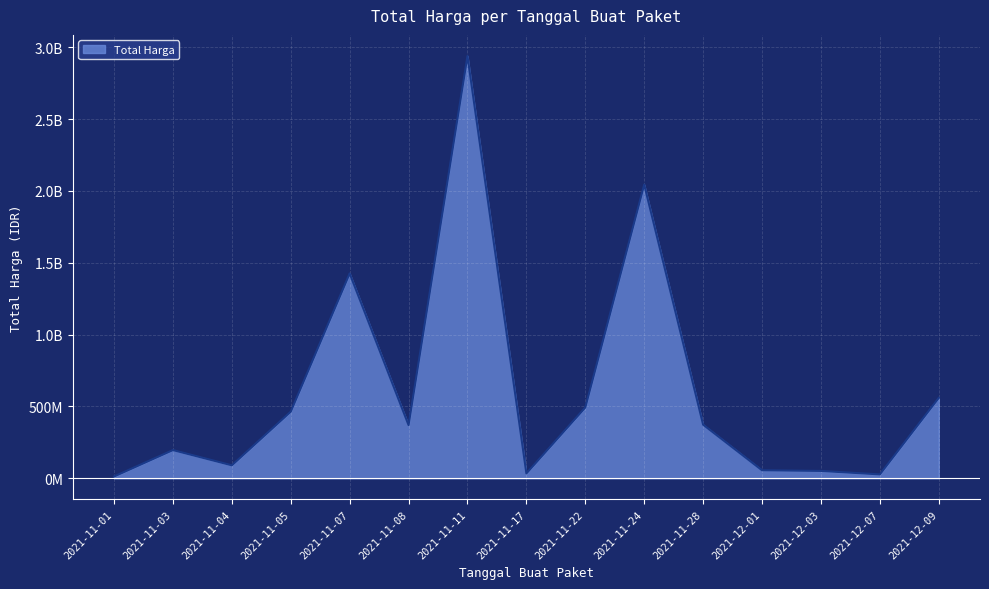

What is the minimum value shown in the chart?

12787500